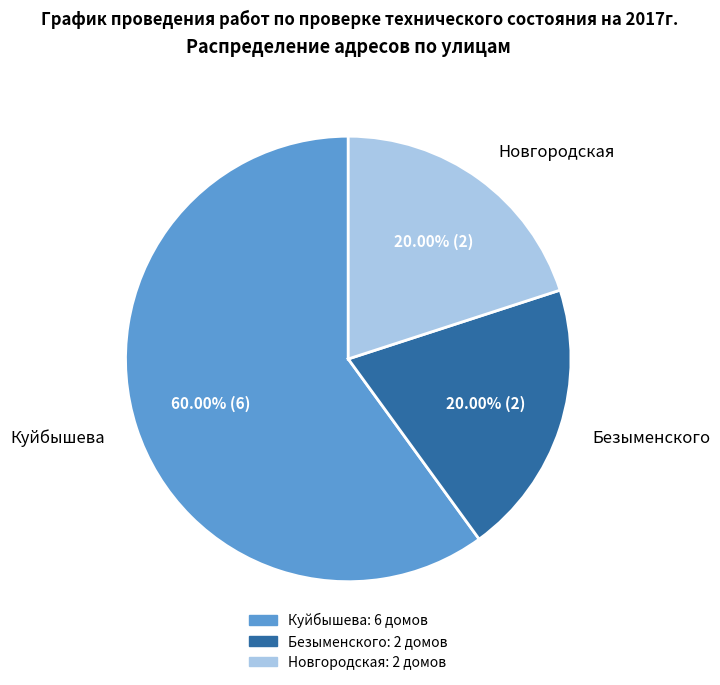

To the nearest percent, what percentage of the pie is Куйбышева?

60%